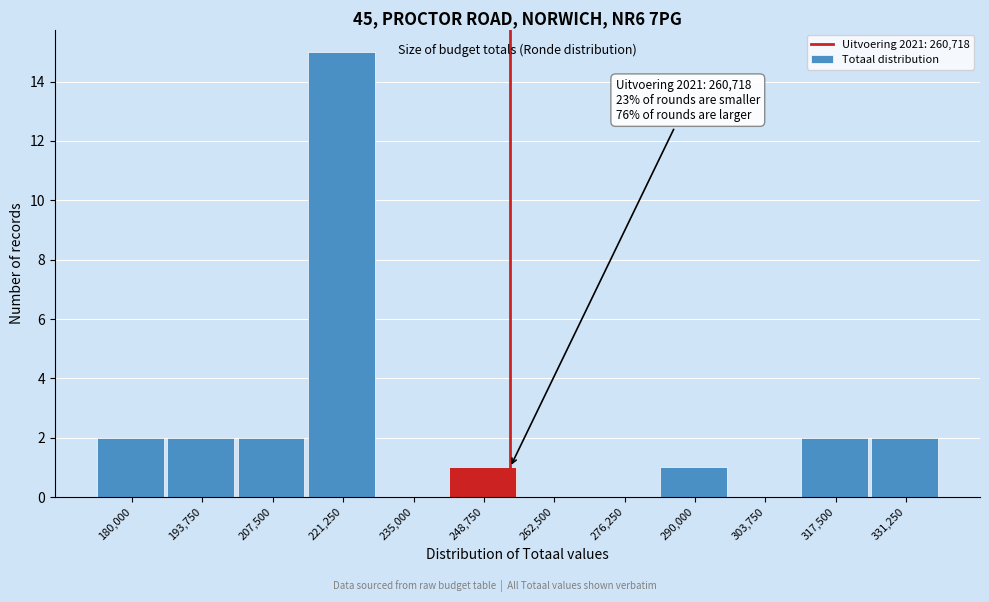

Reading right to left, list all the values displayed in this chart.

331,250=2	317,500=2	303,750=0	290,000=1	276,250=0	262,500=0	248,750=1	235,000=0	221,250=15	207,500=2	193,750=2	180,000=2